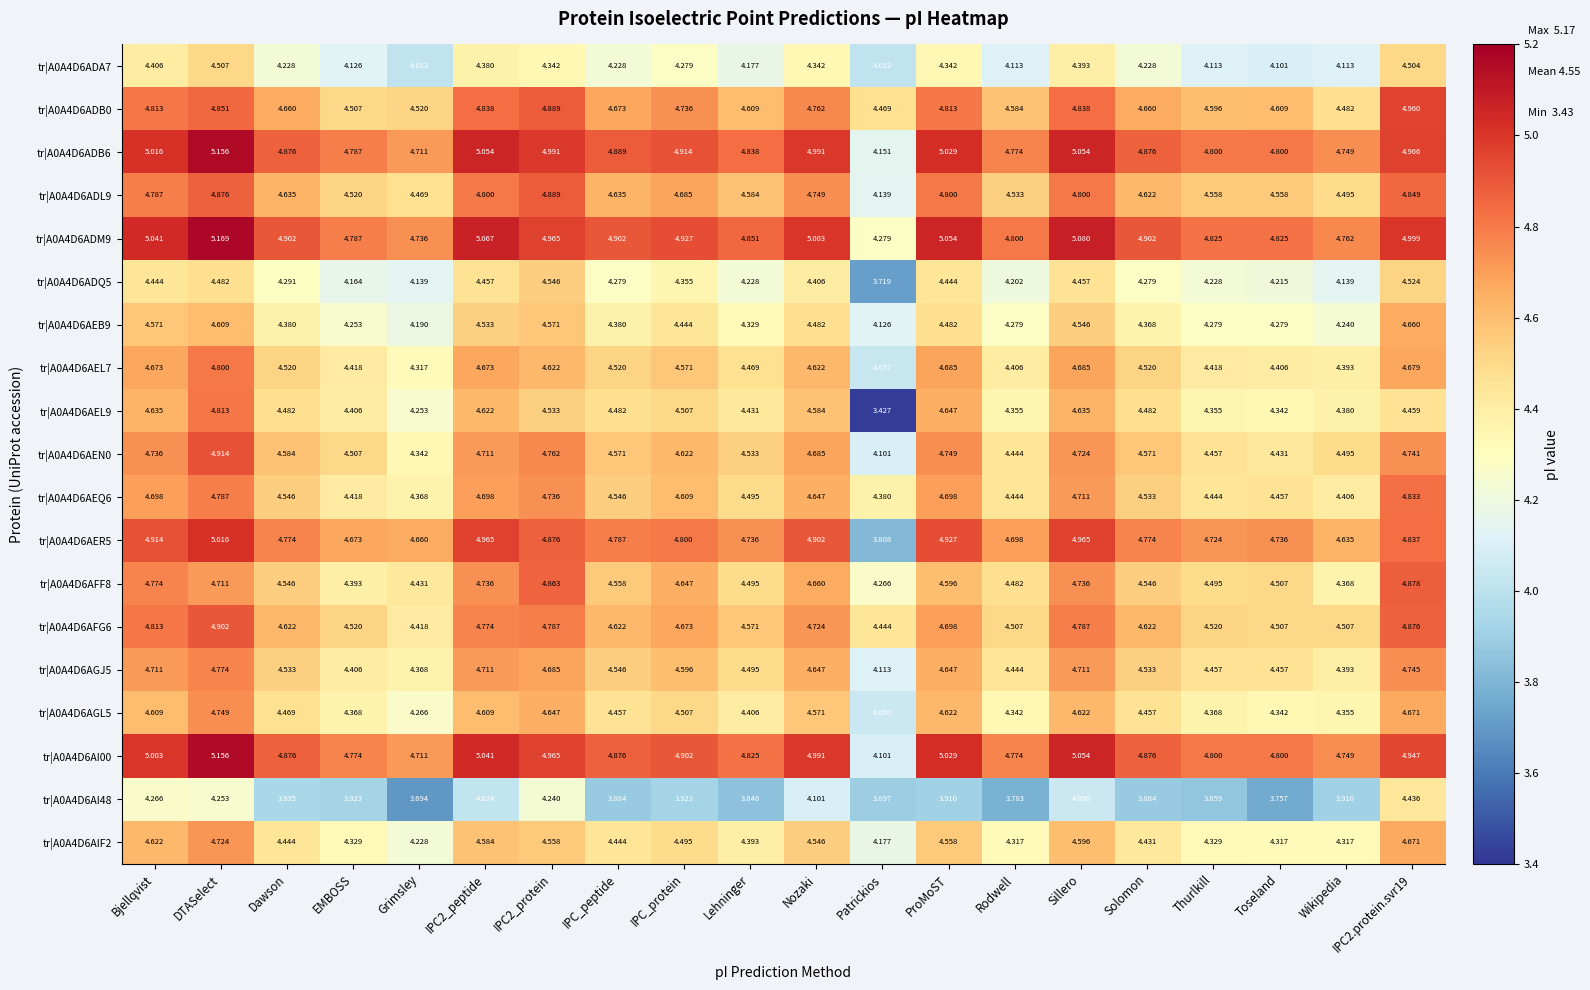

Is the value of tr|A0A4D6AI48 at Nozaki greater than the value of tr|A0A4D6ADQ5 at Grimsley?

No